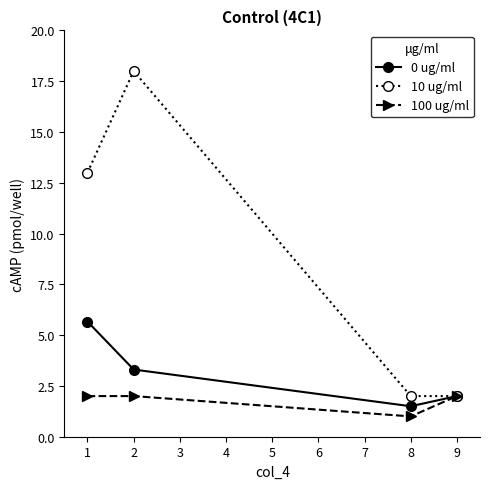

At 2, list the series in order from largest to smallest.

10 ug/ml, 0 ug/ml, 100 ug/ml